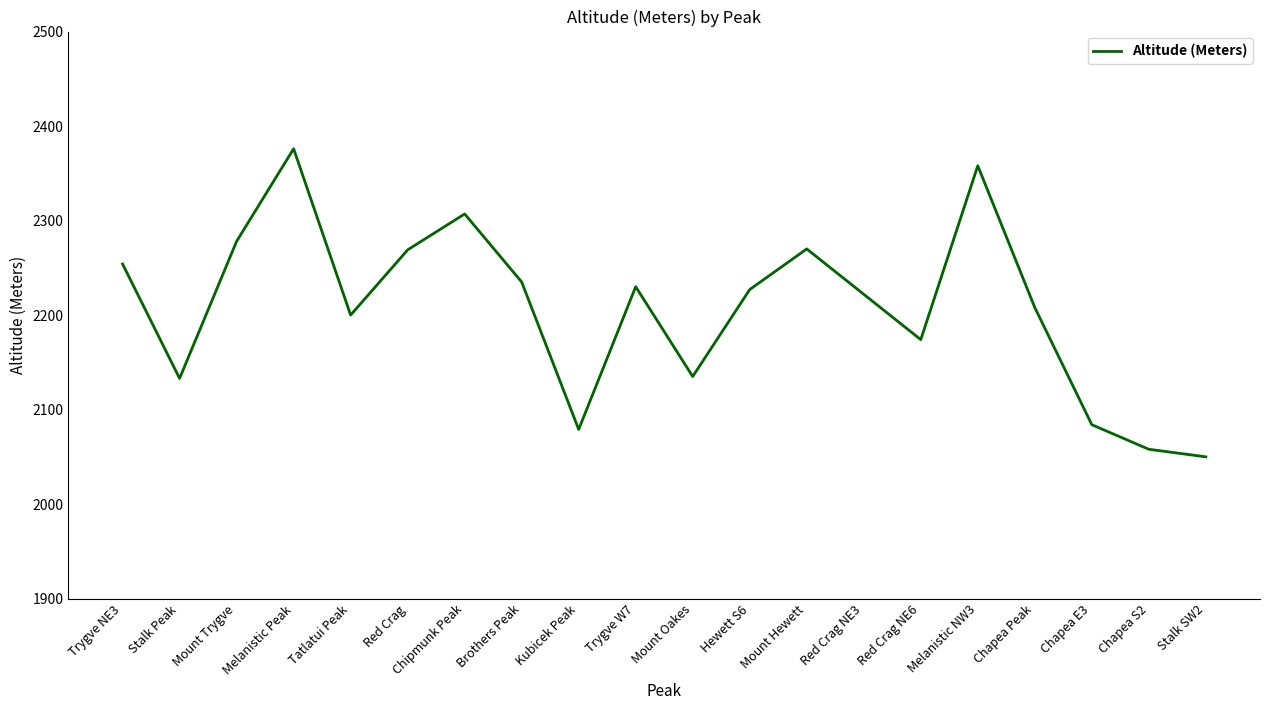

True or false: the data has more than 2 interior local peaks.

True